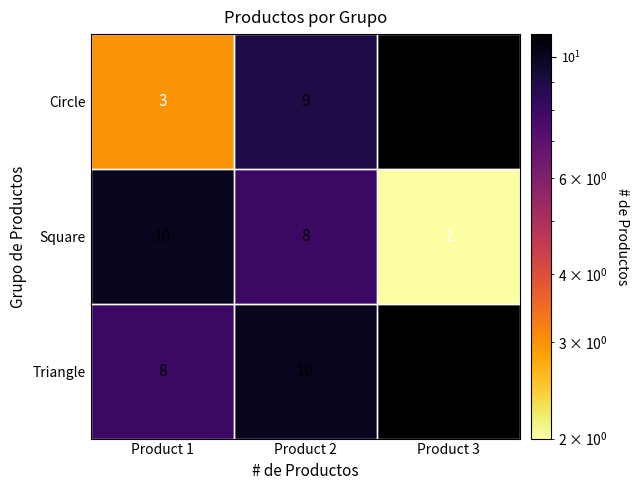

Which label corresponds to the smallest value in the chart?

Product 3